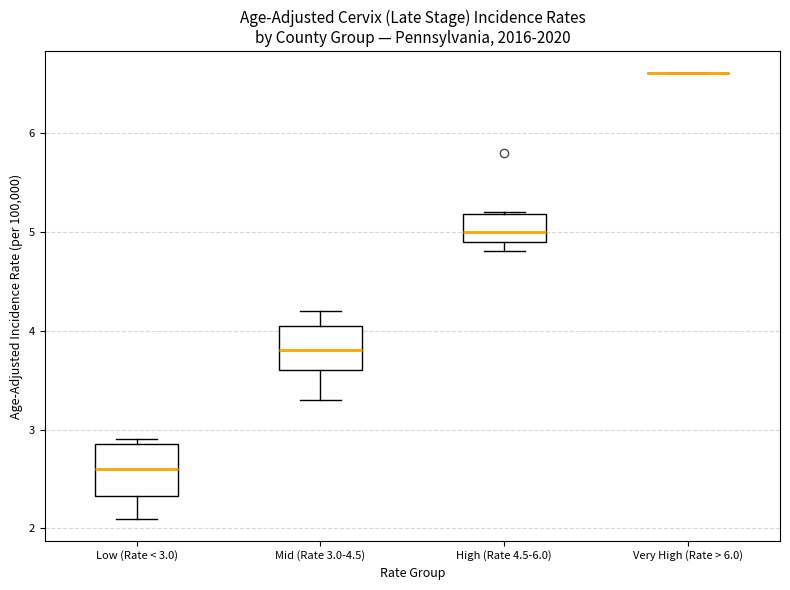

Reading left to right, transcribe this box plot: for each box, give where its median line is, the range the box spans, and where its two whiskers end, as read against the y-axis. The values are not printed on the chart, so give them approximately, as read against the axis.

Low (Rate < 3.0): median 2.6, box 2.3 to 2.9, whiskers 2.1 to 2.9 (just above the box's upper edge)
Mid (Rate 3.0-4.5): median 3.8, box 3.6 to 4.1, whiskers 3.3 to 4.2
High (Rate 4.5-6.0): median 5.0, box 4.9 to 5.2, whiskers 4.8 to 5.2
Very High (Rate > 6.0): box collapsed to a line at 6.6, whiskers 6.6 to 6.6